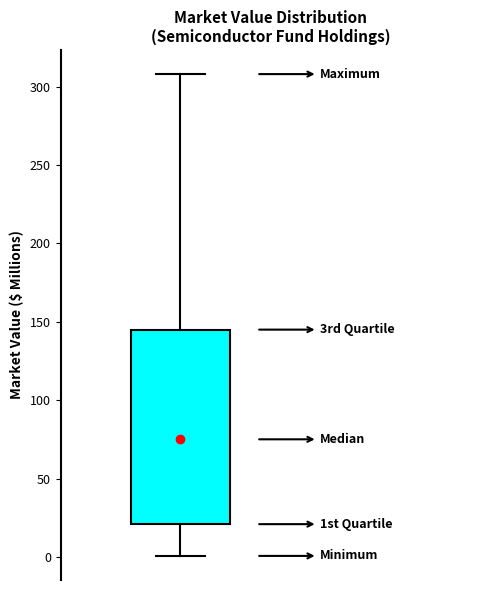

Read this box plot against the y-axis: the position of the median line, the range covered by the box, and the ends of both whiskers. The values are not printed on the chart, so give them approximately, as read against the axis.

median 75, box 20 to 145, whiskers 0 to 310